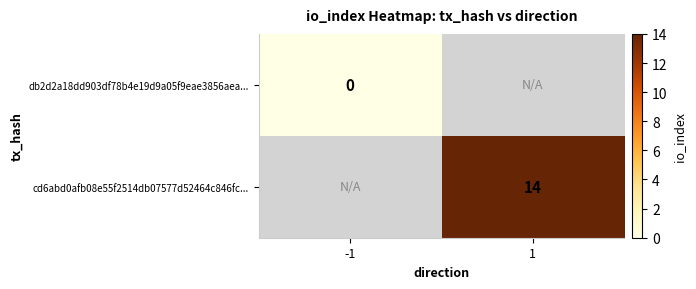

Is it true that cd6abd0afb08e55f2514db07577d52464c846fc... equals 14 at 1?

True